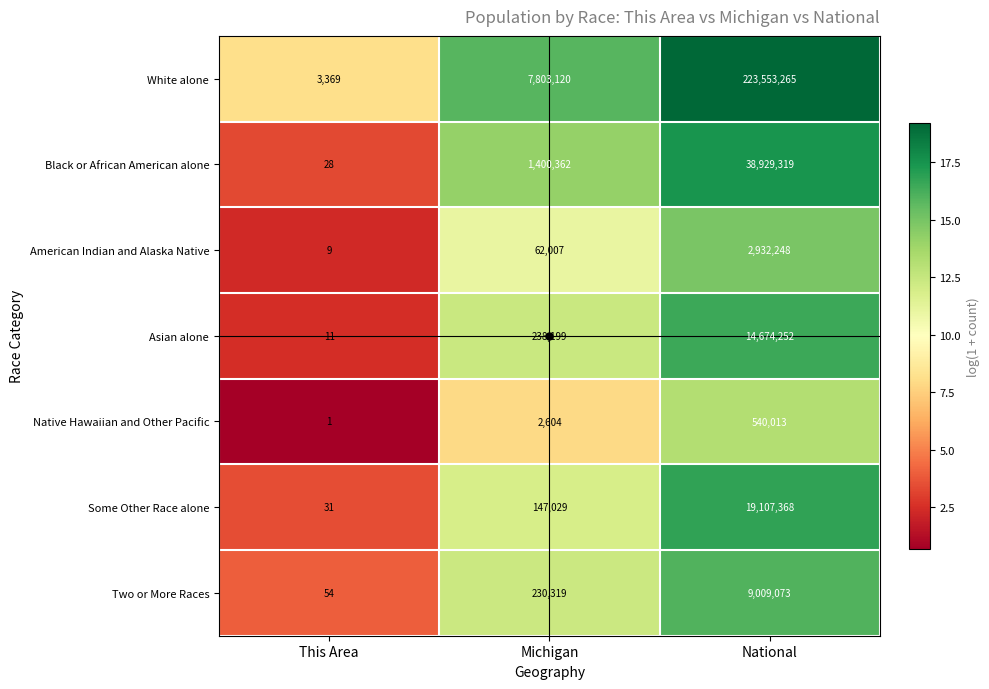

What value does the Asian alone series have at This Area, to the nearest 10?

10